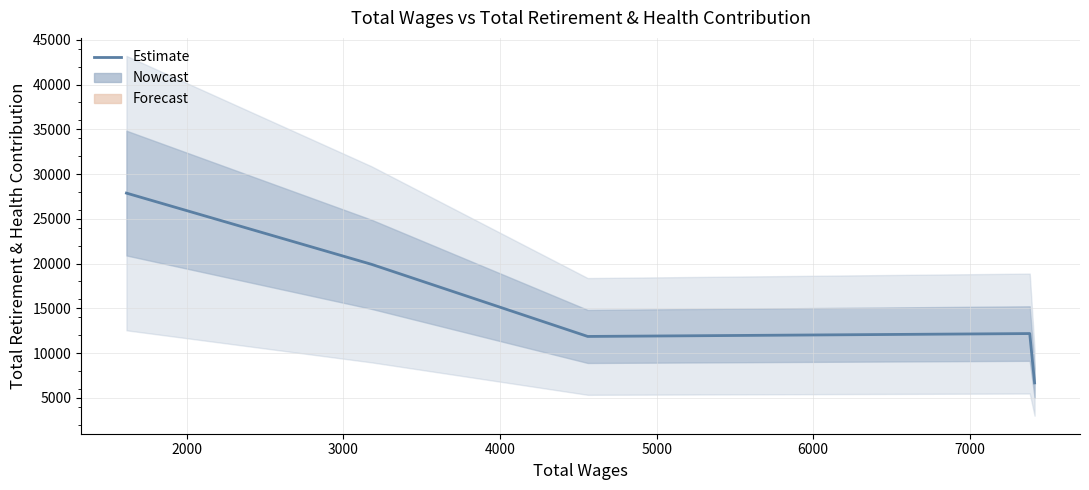

How many distinct data groups are displayed?

1